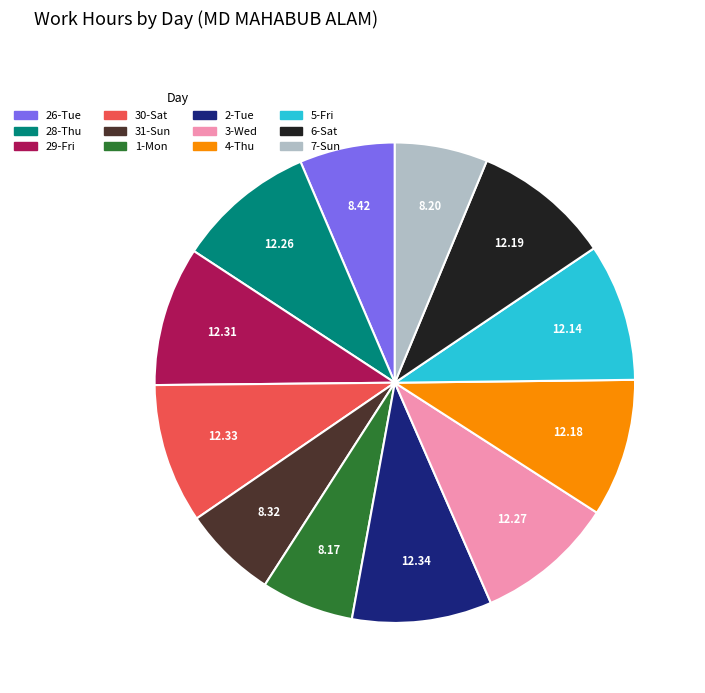

Is there any slice that represents more than half of the pie?

No